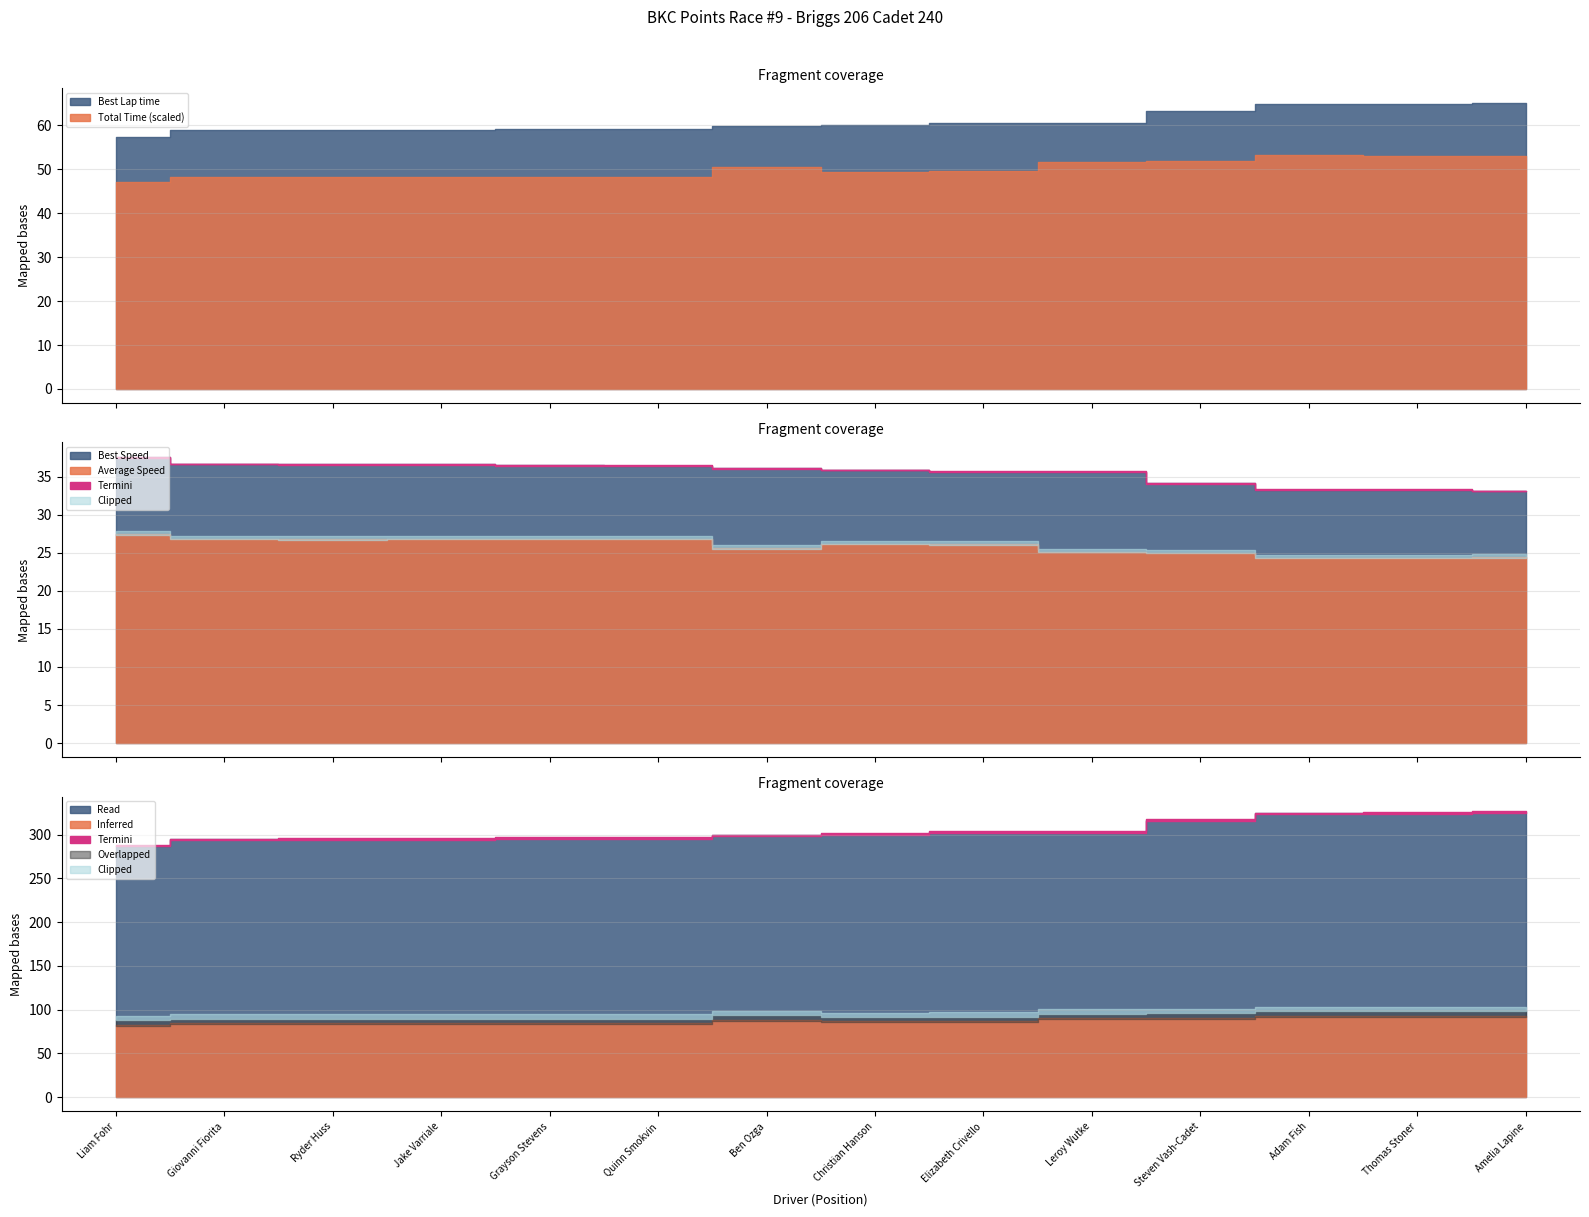

The value of Total Time at Ben Ozga is 178.1. True or false?

False